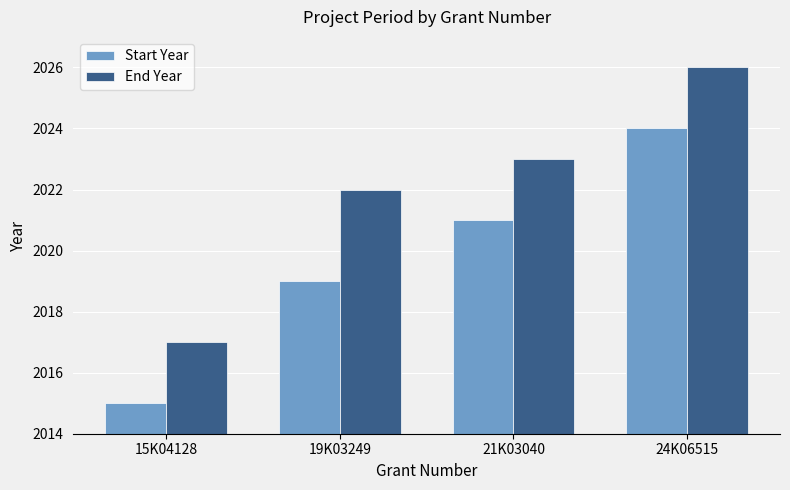

What is the sum of all Start Year values?

8079